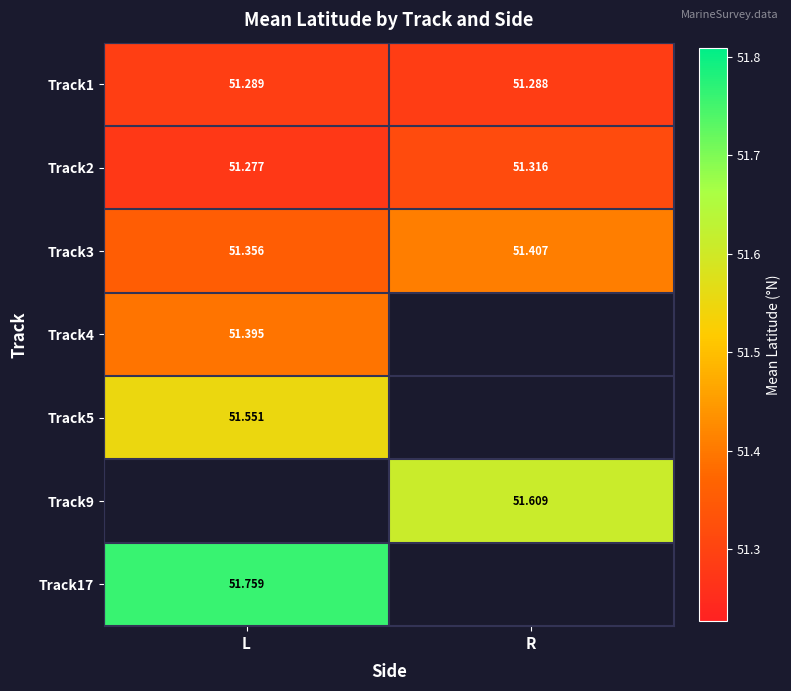

Rank the categories by Track1 value from highest to lowest.

L, R